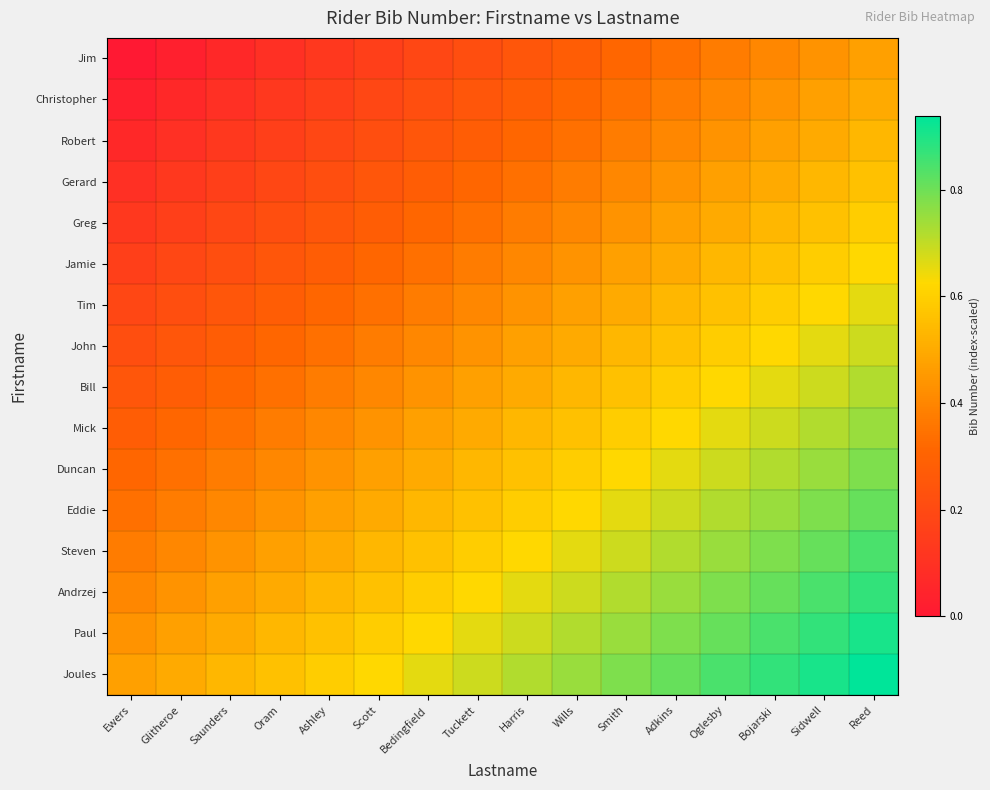

What is the spread (max minus min) of values at Ashley?

0.5